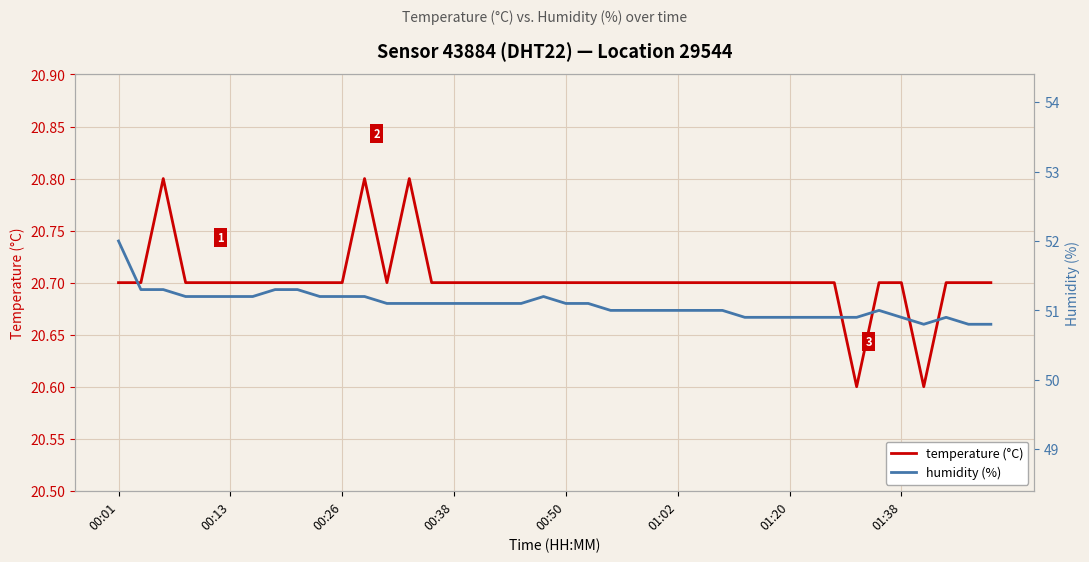

Which series has the largest range (max minus min)?

humidity (%)